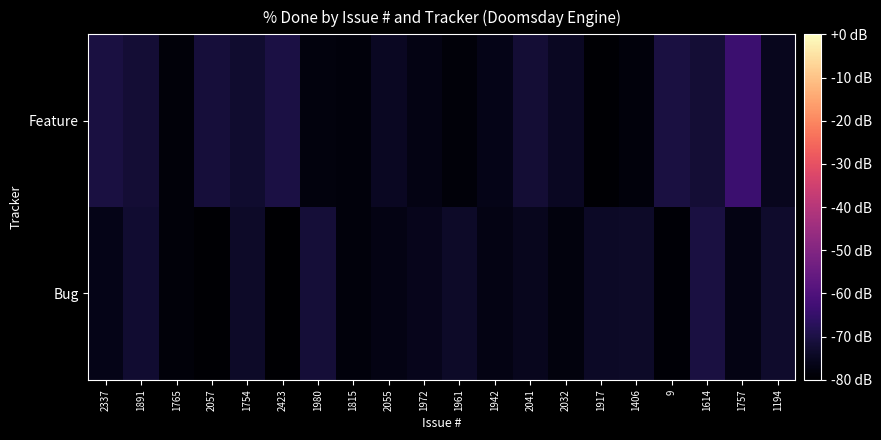

Reading right to left, transcribe all the data shown in this chart.

Bug: 1194=-73.2	1757=-77.0	1614=-70.3	9=-79.3	1406=-73.9	1917=-74.1	2032=-78.0	2041=-75.4	1942=-77.1	1961=-73.9	1972=-75.7	2055=-77.0	1815=-78.2	1980=-71.7	2423=-79.8	1754=-74.0	2057=-79.4	1765=-78.4	1891=-72.7	2337=-76.3
Feature: 1194=-75.6	1757=-64.0	1614=-71.9	9=-70.5	1406=-78.3	1917=-79.5	2032=-74.9	2041=-72.1	1942=-76.3	1961=-78.6	1972=-77.1	2055=-74.8	1815=-78.2	1980=-77.9	2423=-70.3	1754=-72.9	2057=-71.3	1765=-78.4	1891=-72.0	2337=-70.5